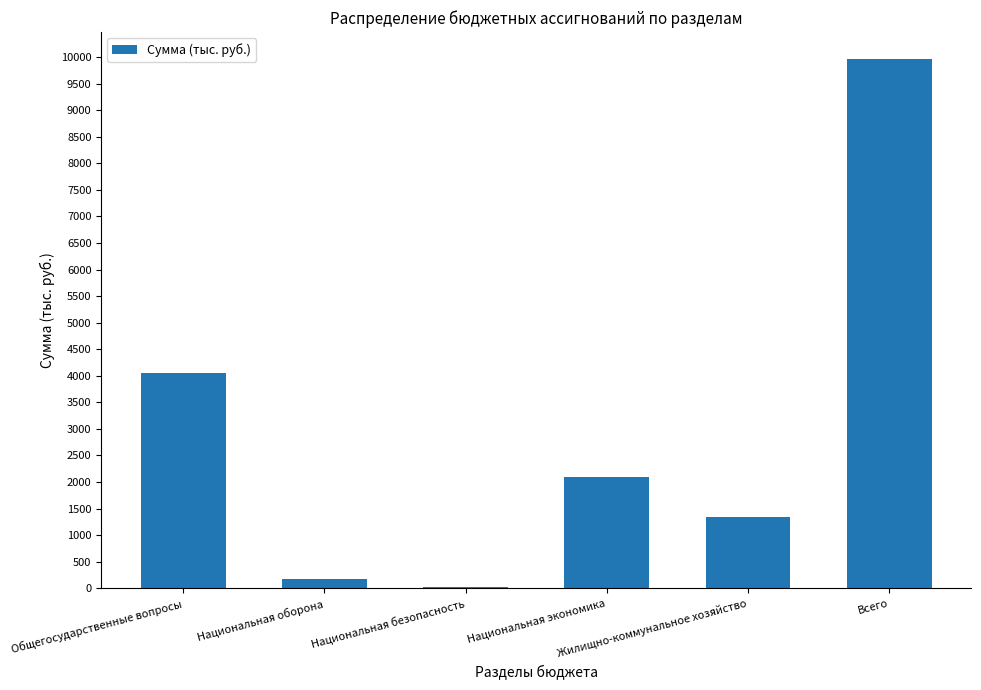

Approximately how many times larger is the value at Национальная экономика compared to Всего?

0.2